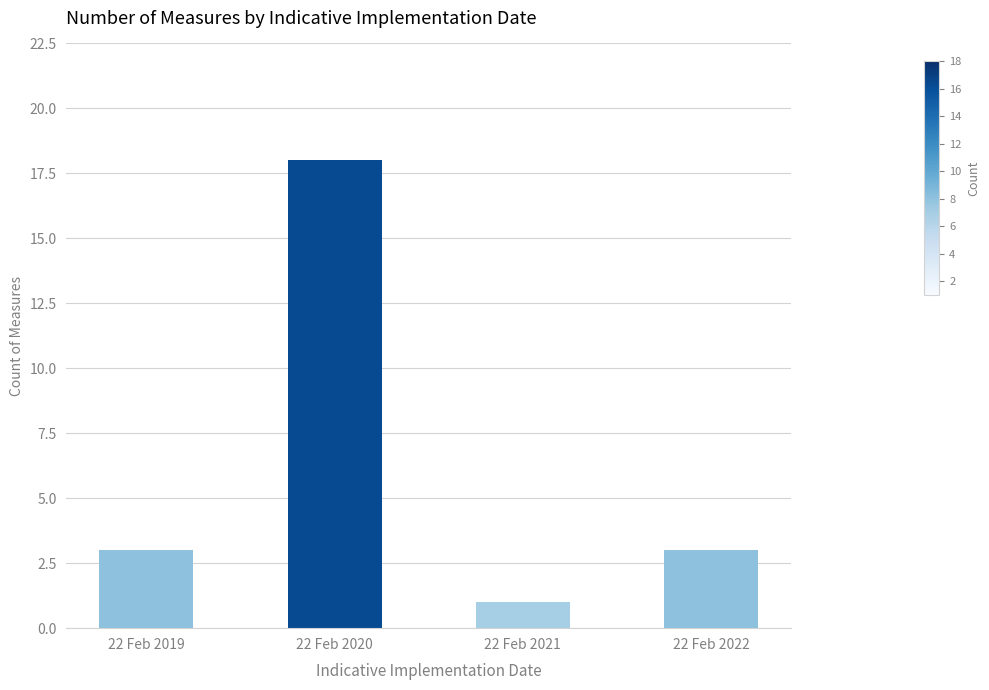

The chart shows a value of 3 at 22 Feb 2022. True or false?

True